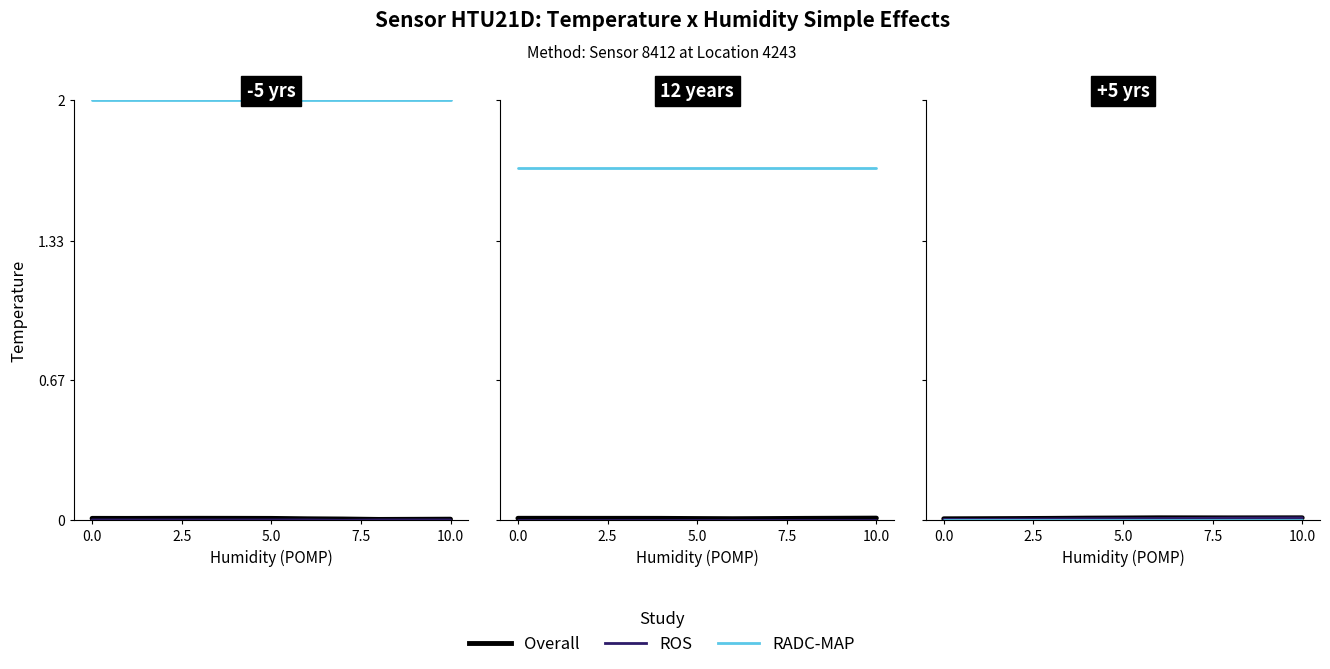

At 8, list the series in order from smallest to largest.

RADC-MAP, ROS, Overall